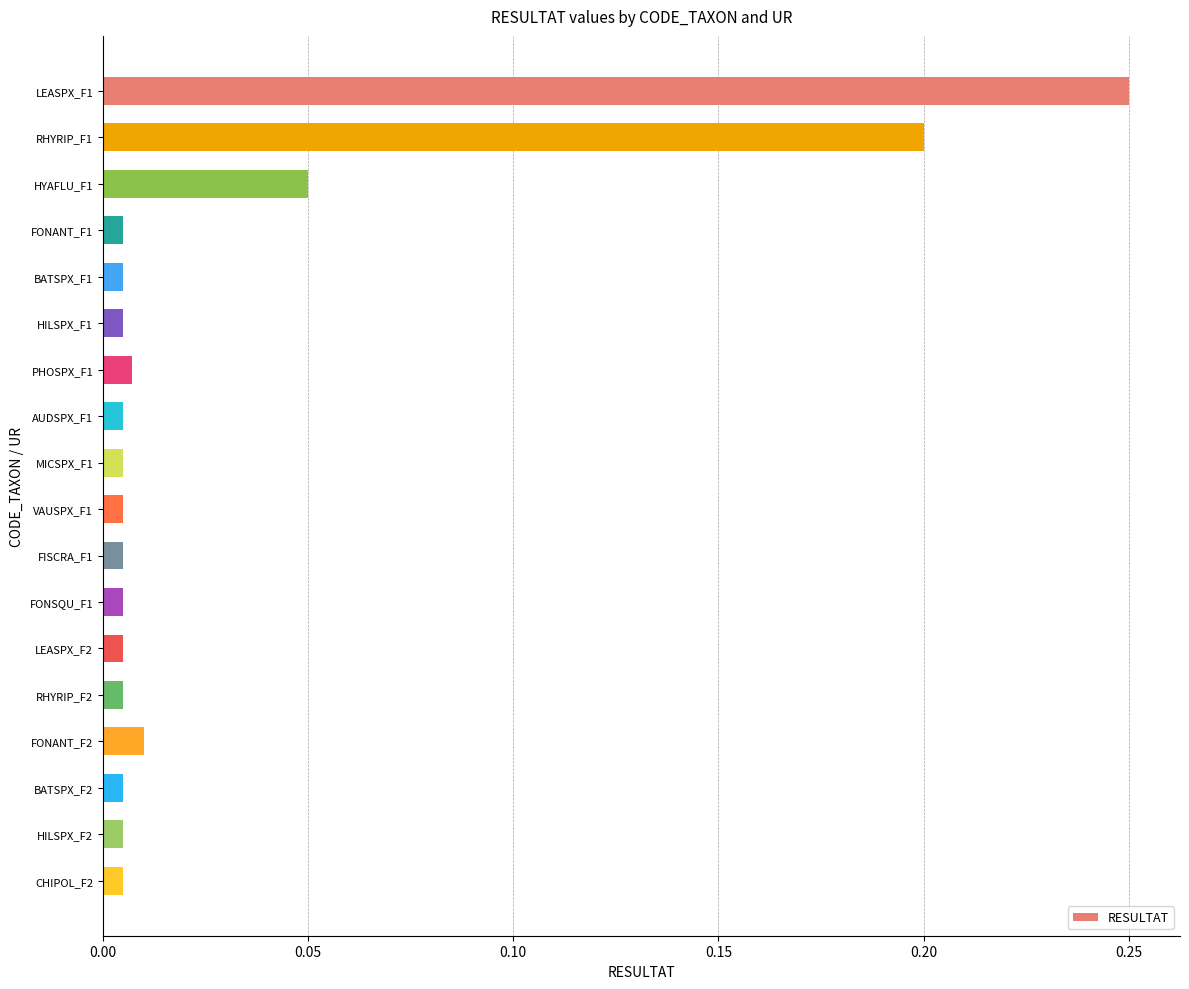

Is it true that the value at RHYRIP_F1 is 0.3?

False